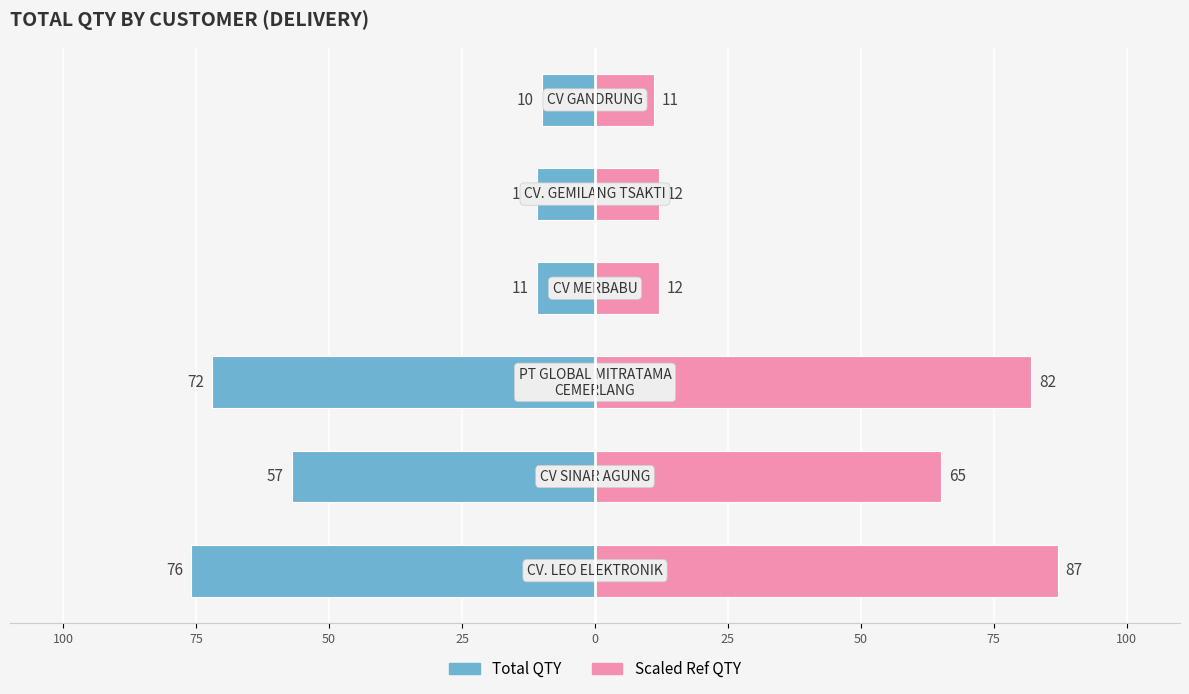

What are all the series names shown in the legend?

Total QTY, Scaled Ref QTY